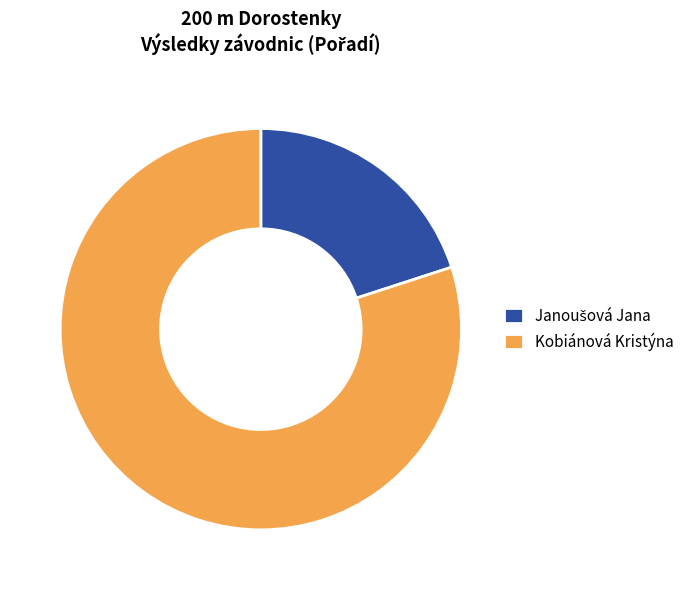

Count the number of slices in the pie.

2